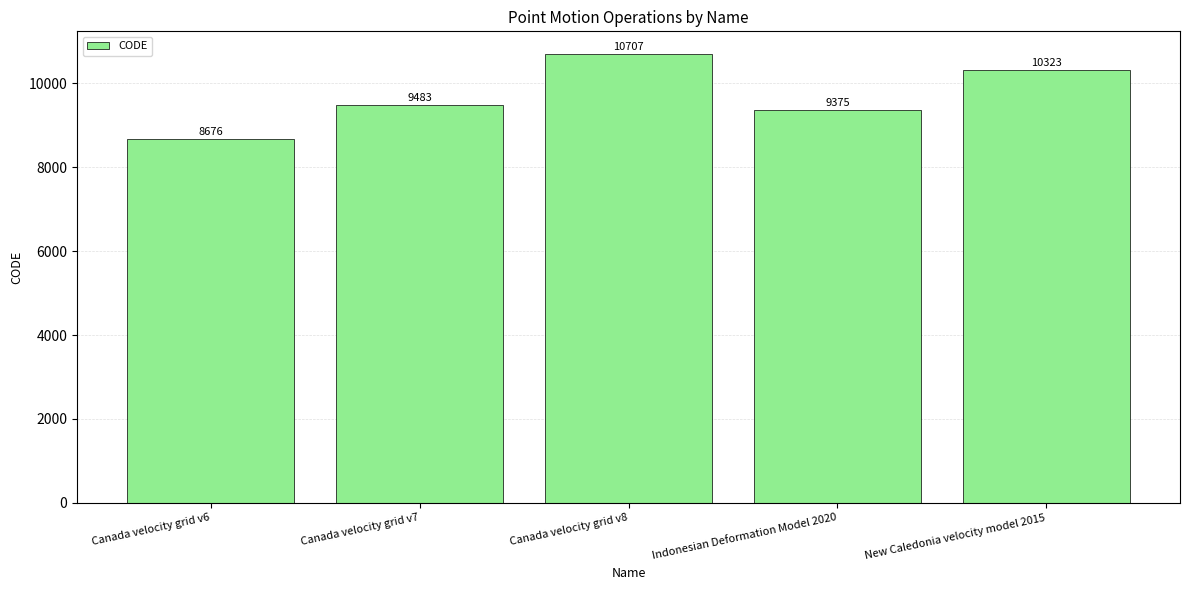

Rank the categories by value from lowest to highest.

Canada velocity grid v6, Indonesian Deformation Model 2020, Canada velocity grid v7, New Caledonia velocity model 2015, Canada velocity grid v8